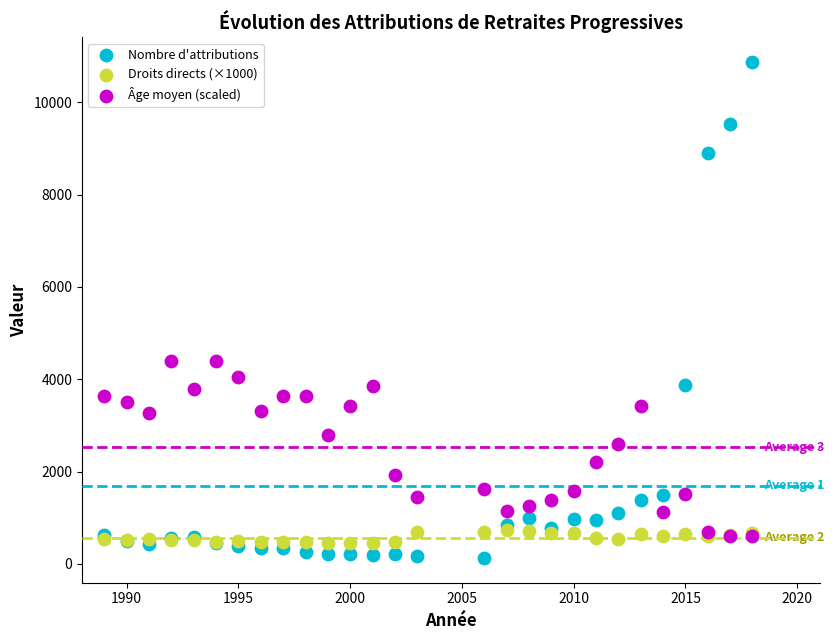

Which series has the widest spread of Y values?

Nombre d'attributions